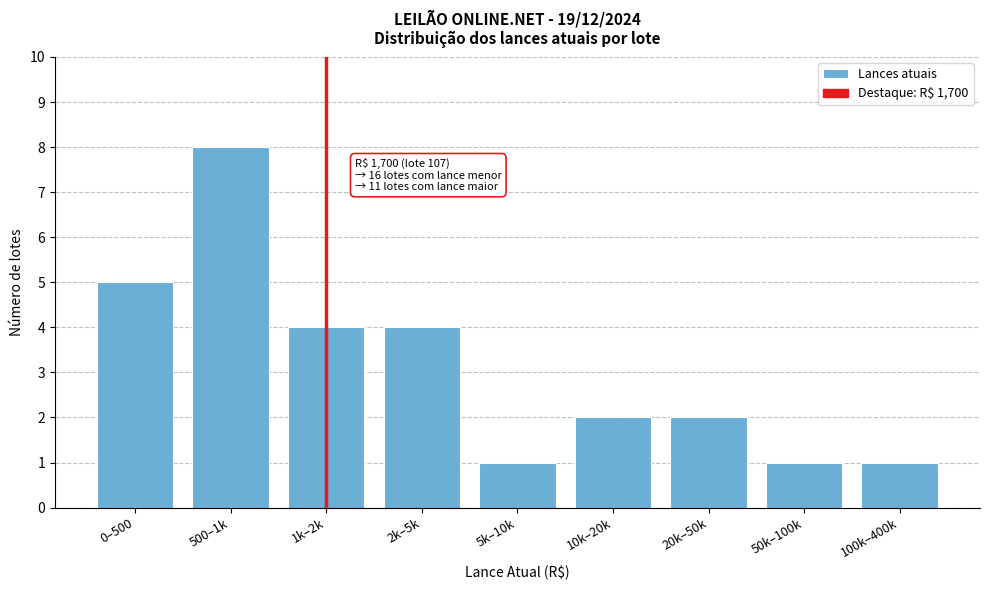

Reading right to left, transcribe all the data shown in this chart.

1	1	2	2	1	4	4	8	5